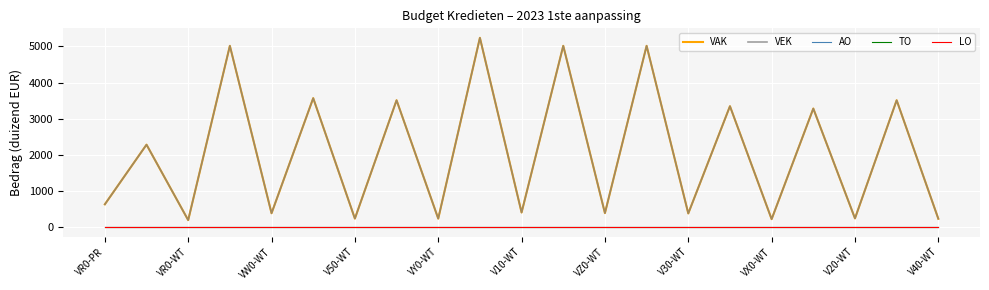

True or false: VAK and TO cross at least once.

False